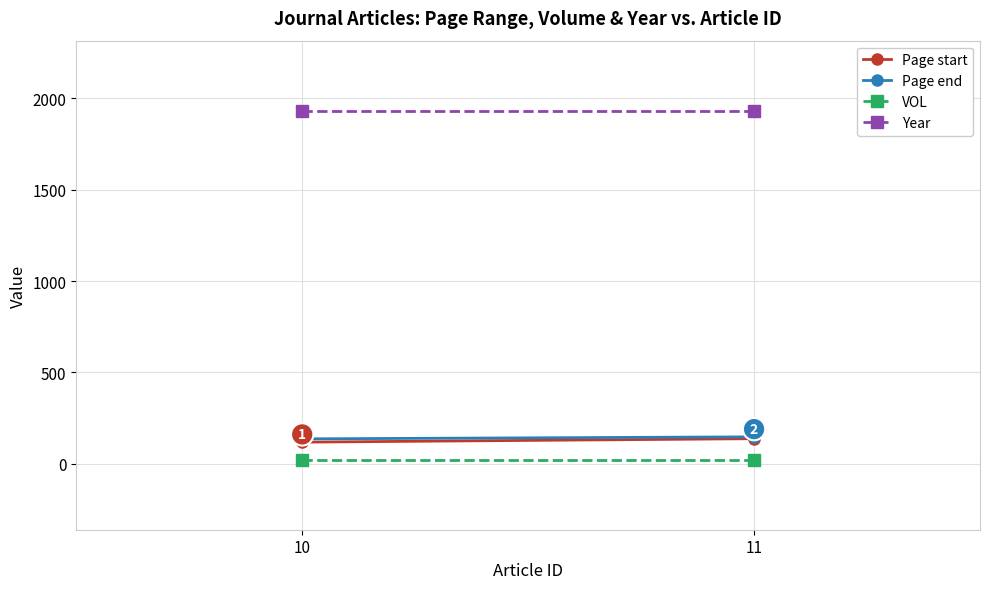

How many lines are shown in the chart?

4